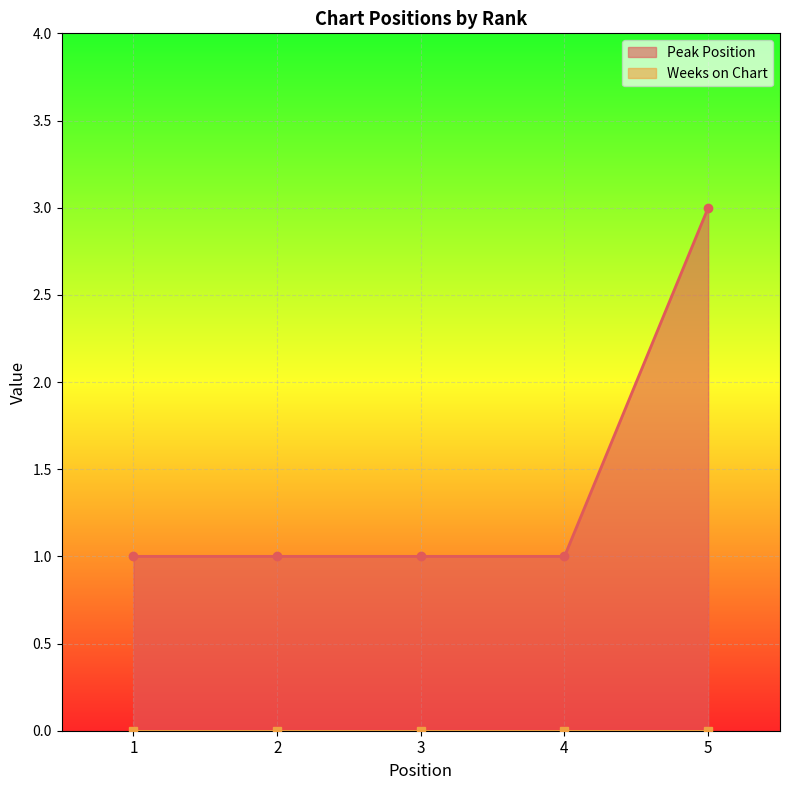

What is the sum of the values at 3 and 5?

4